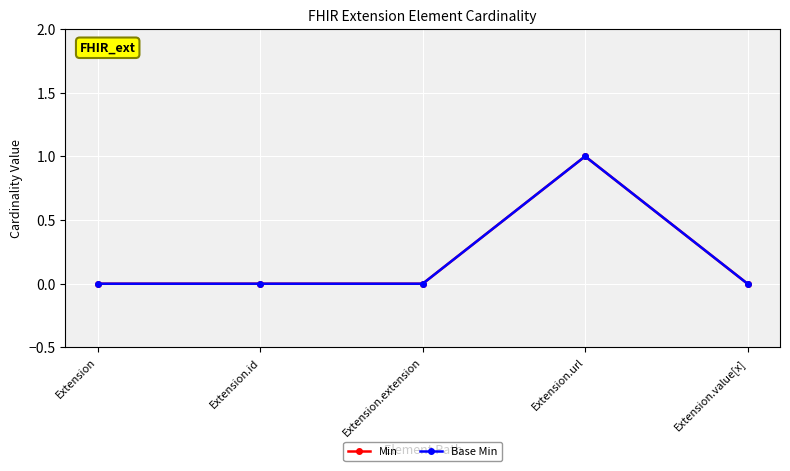

What is the maximum value shown in the chart?

1